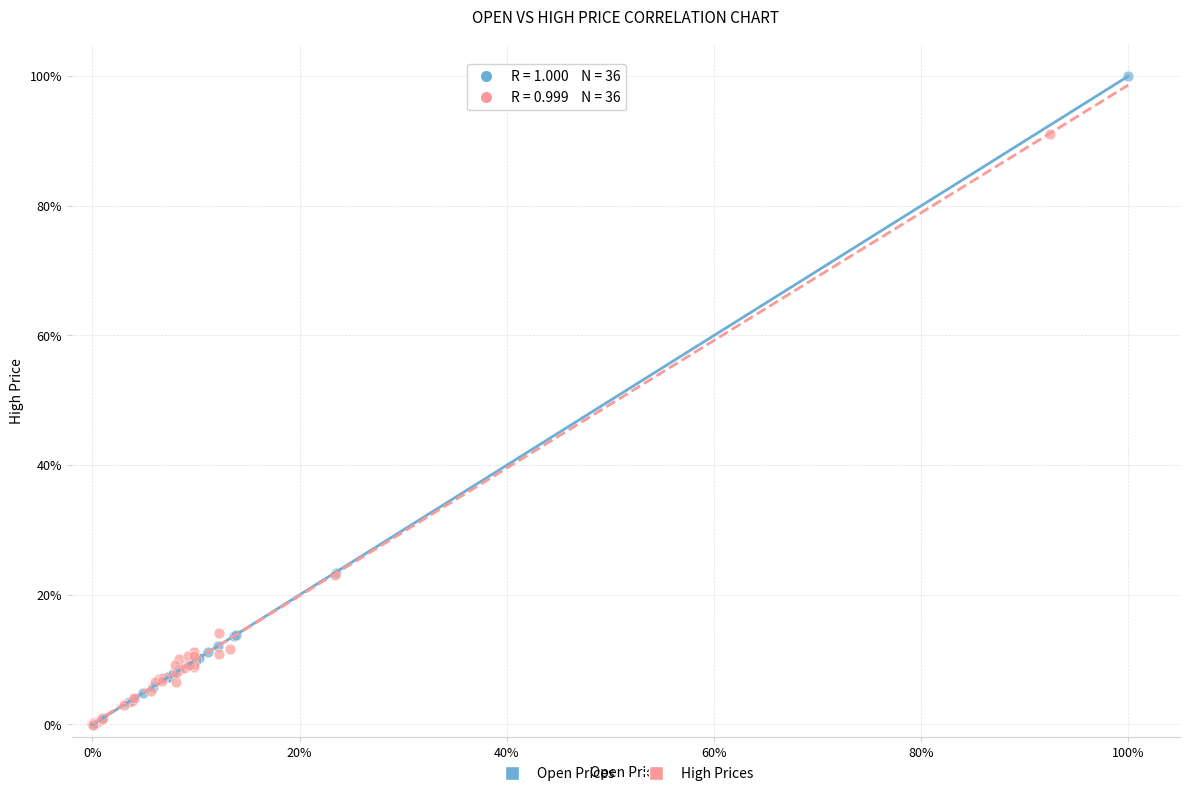

Which series reaches the maximum Y coordinate?

Open Prices